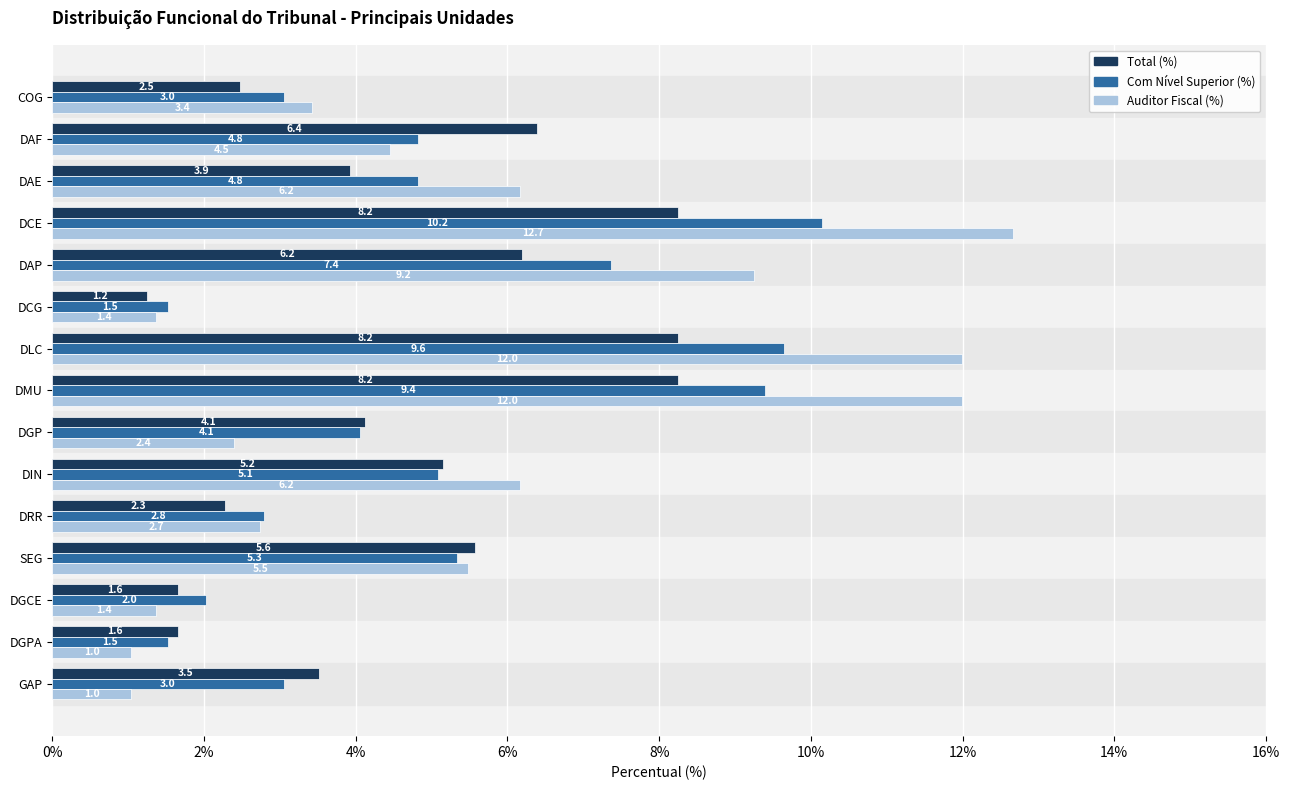

What is the difference between the second highest and minimum values in the Total (%) series?

7.0